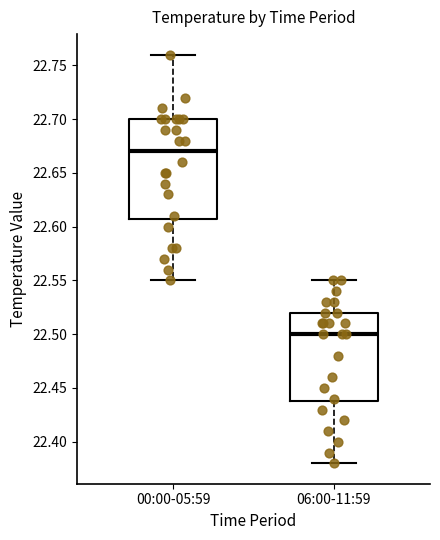

Reading left to right, read every box against the y-axis: the position of its median line, the range the box covers, and the ends of its whiskers. The values are not printed on the chart, so give them approximately, as read against the axis.

00:00-05:59: median 22.67, box 22.61 to 22.70, whiskers 22.55 to 22.76
06:00-11:59: median 22.50, box 22.44 to 22.52, whiskers 22.38 to 22.55